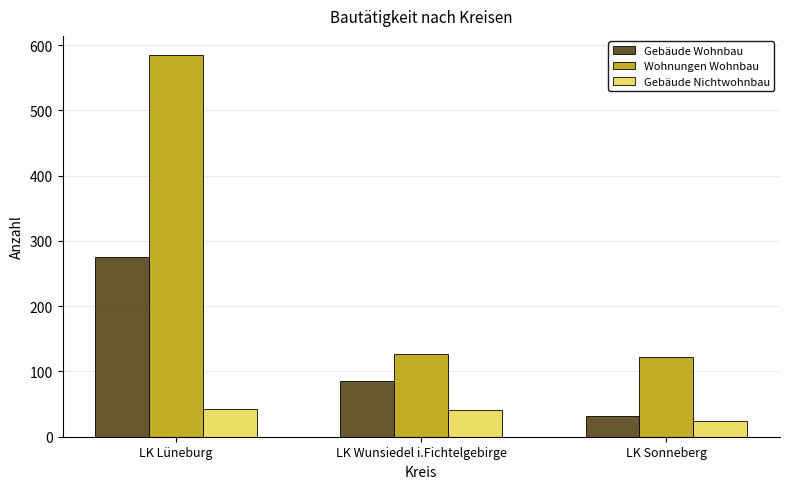

Rank the series by their average value, from lowest to highest.

Gebäude Nichtwohnbau, Gebäude Wohnbau, Wohnungen Wohnbau